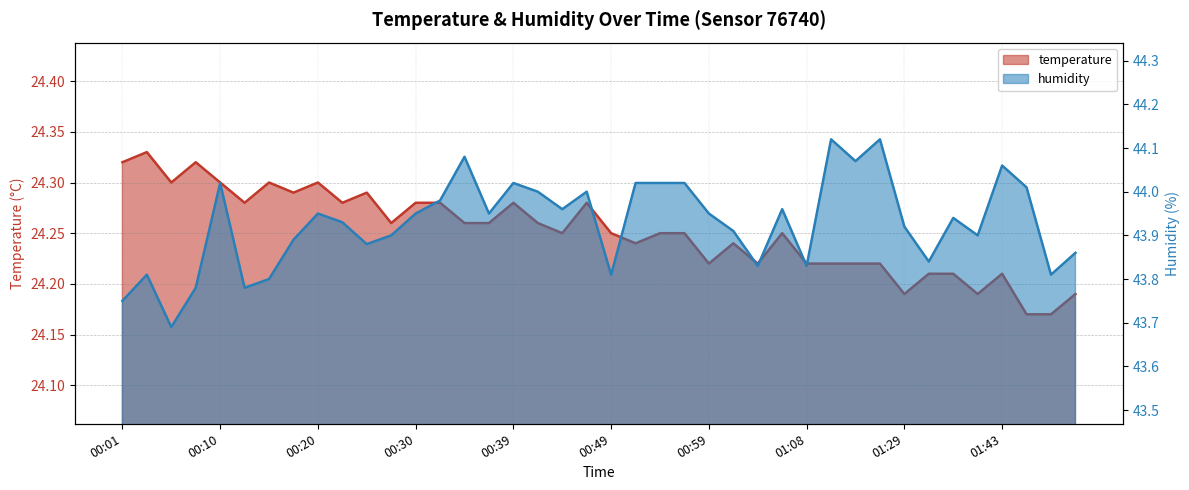

What is the sum of the humidity values at 01:21 and 00:18?

88.0